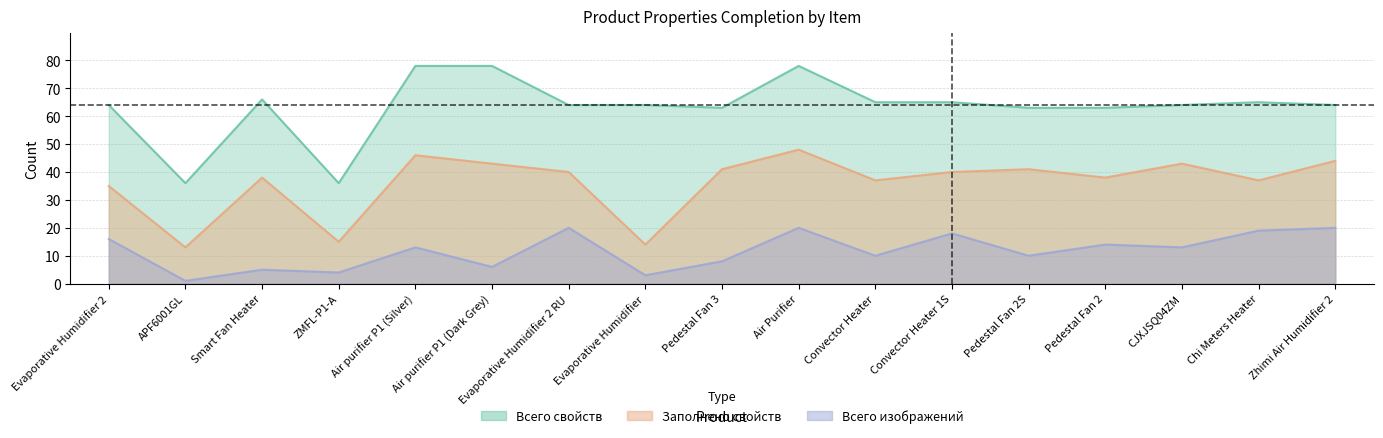

Which category has the highest value across all series?

Air purifier P1 (Silver)